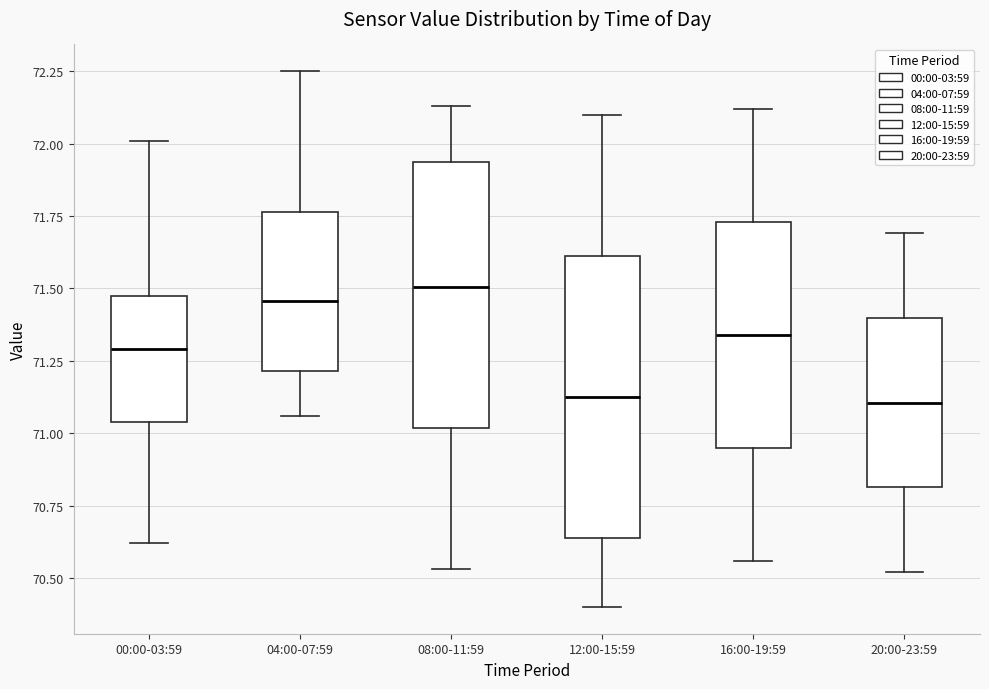

Reading left to right, read every box against the y-axis: the position of its median line, the range the box covers, and the ends of its whiskers. The values are not printed on the chart, so give them approximately, as read against the axis.

00:00-03:59: median 71.30, box 71.05 to 71.50, whiskers 70.60 to 72.00
04:00-07:59: median 71.45, box 71.20 to 71.75, whiskers 71.05 to 72.25
08:00-11:59: median 71.50, box 71.00 to 71.95, whiskers 70.55 to 72.15
12:00-15:59: median 71.15, box 70.65 to 71.60, whiskers 70.40 to 72.10
16:00-19:59: median 71.35, box 70.95 to 71.75, whiskers 70.55 to 72.10
20:00-23:59: median 71.10, box 70.80 to 71.40, whiskers 70.50 to 71.70